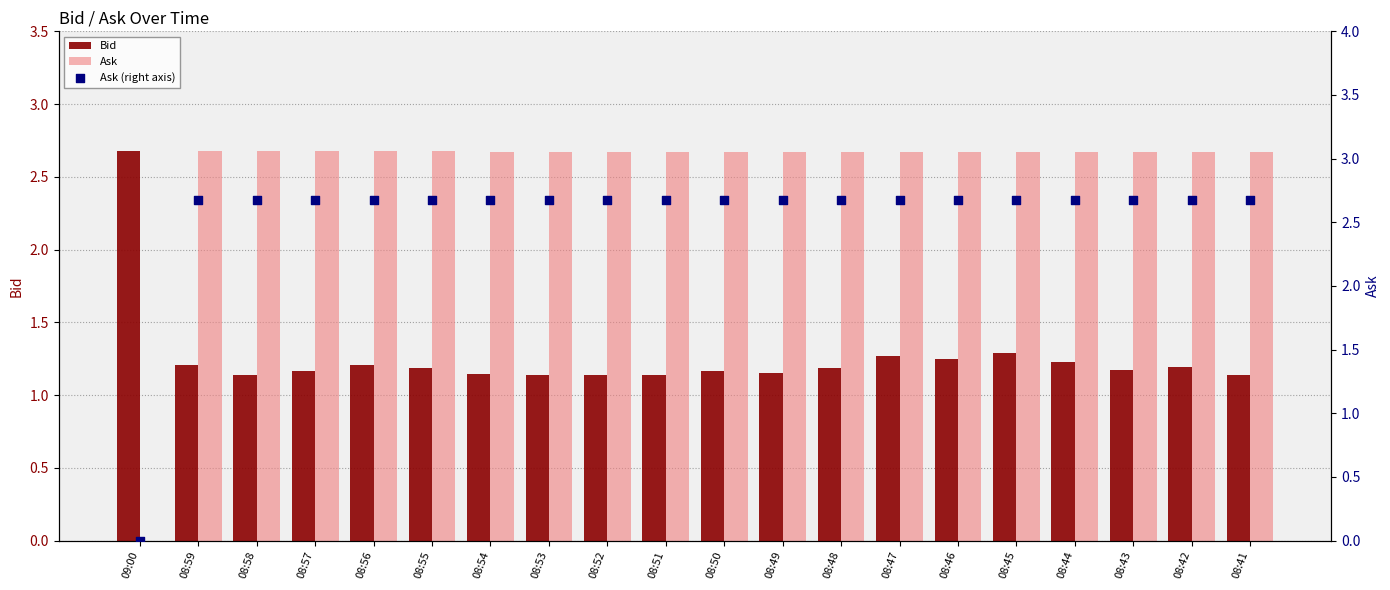

At which category is the sum across all series the highest?

08:45